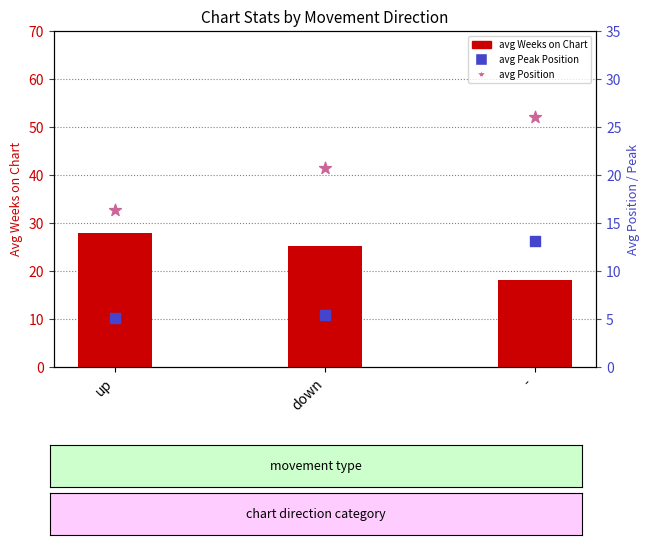

What are all the series names shown in the legend?

avg Weeks on Chart, avg Peak Position, avg Position